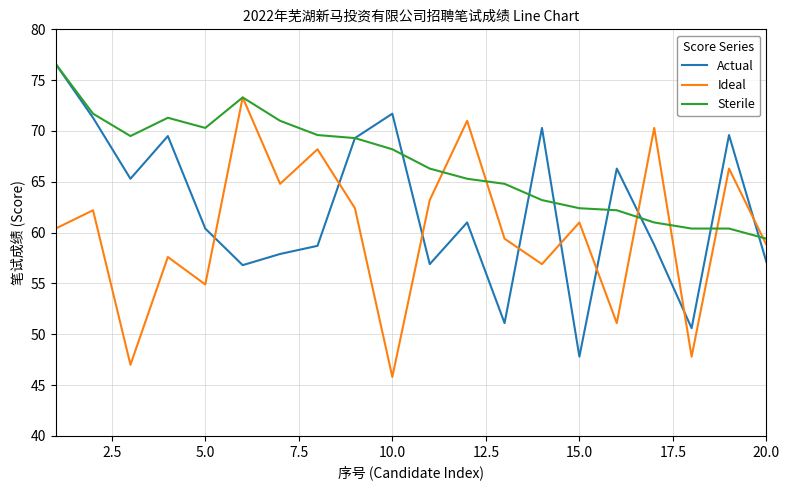

What is the highest value of the Actual series?

76.6